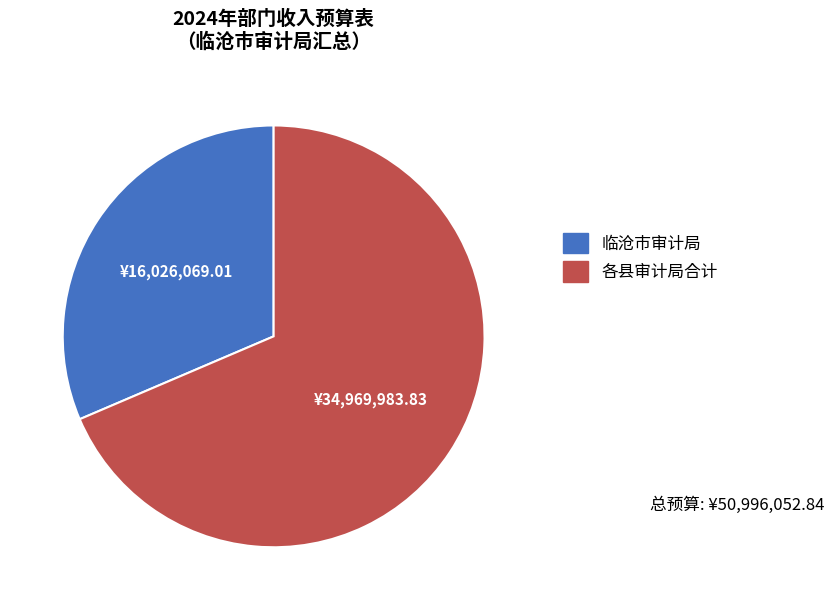

Is there any slice that represents more than half of the pie?

Yes